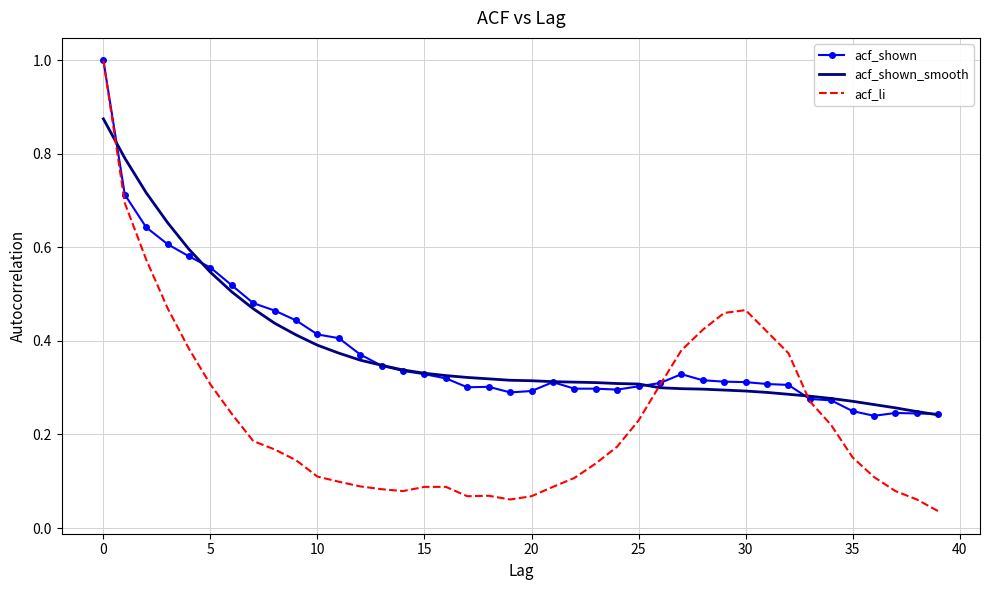

Which series has the widest spread of values?

acf_li